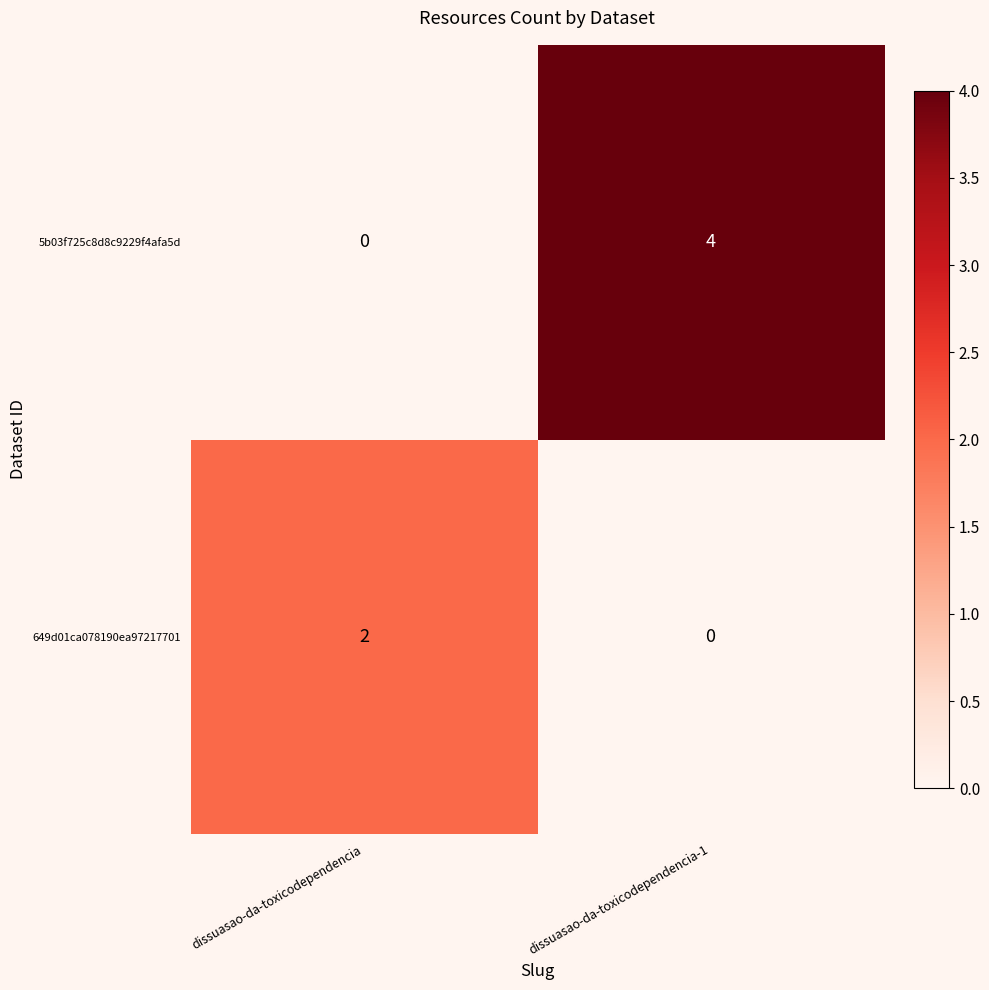

At which category is the sum across all series the highest?

dissuasao-da-toxicodependencia-1